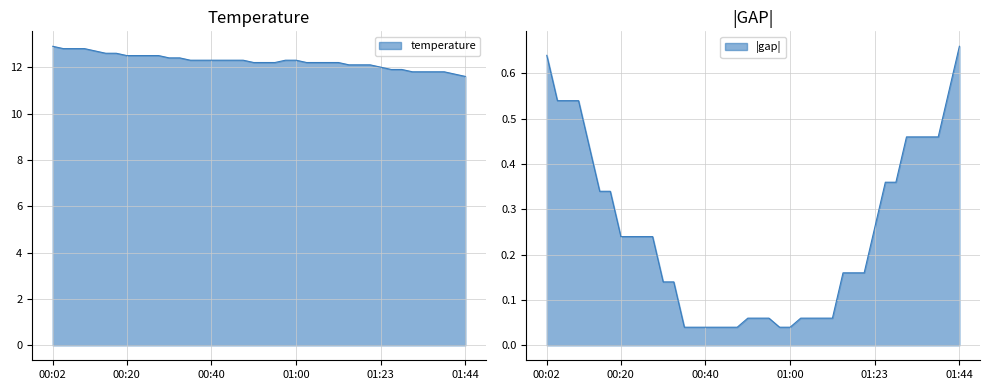

List the labels in order of value, smallest first.

01:44, 01:41, 01:31, 01:33, 01:36, 01:38, 01:25, 01:28, 01:23, 01:13, 01:16, 01:19, 00:50, 00:53, 00:55, 01:03, 01:05, 01:08, 01:11, 00:35, 00:37, 00:40, 00:42, 00:45, 00:48, 00:58, 01:00, 00:30, 00:32, 00:20, 00:22, 00:25, 00:27, 00:15, 00:17, 00:12, 00:04, 00:07, 00:09, 00:02